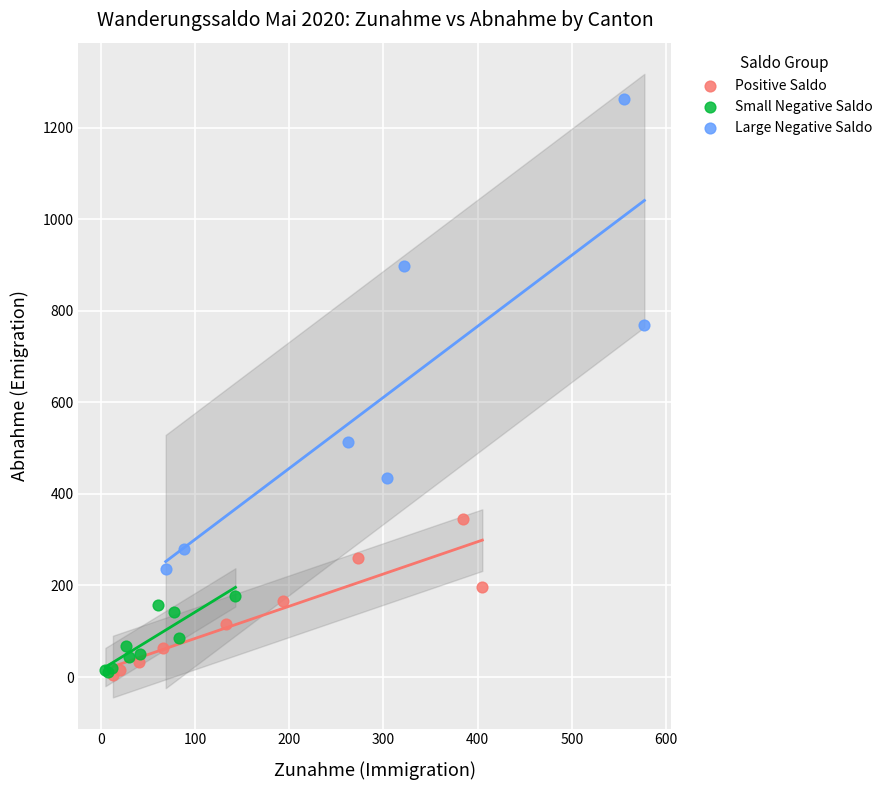

Which series has the largest Y range (max minus min)?

Large Negative Saldo